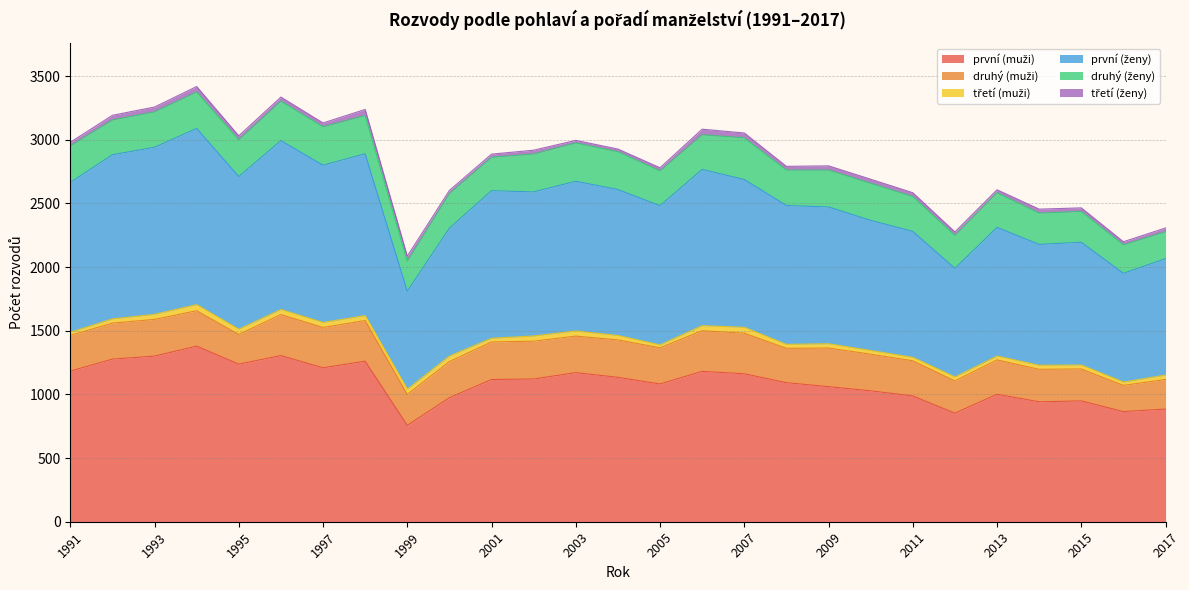

Is it true that třetí (ženy) equals 25 at 2001?

True